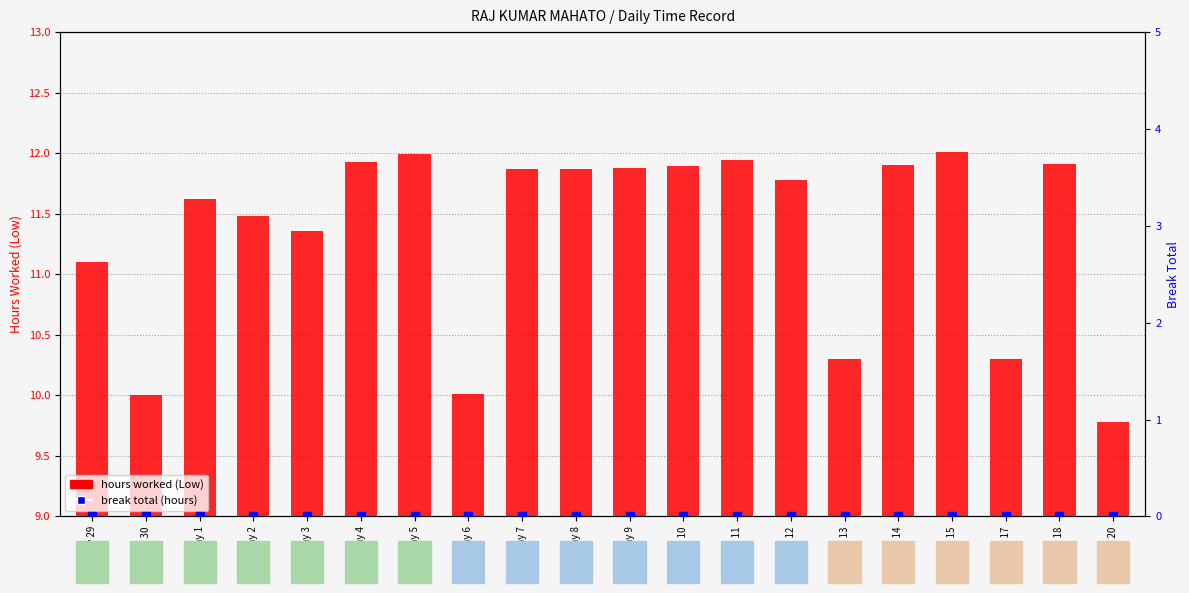

Which series reaches the maximum Y coordinate?

hours worked (Low)